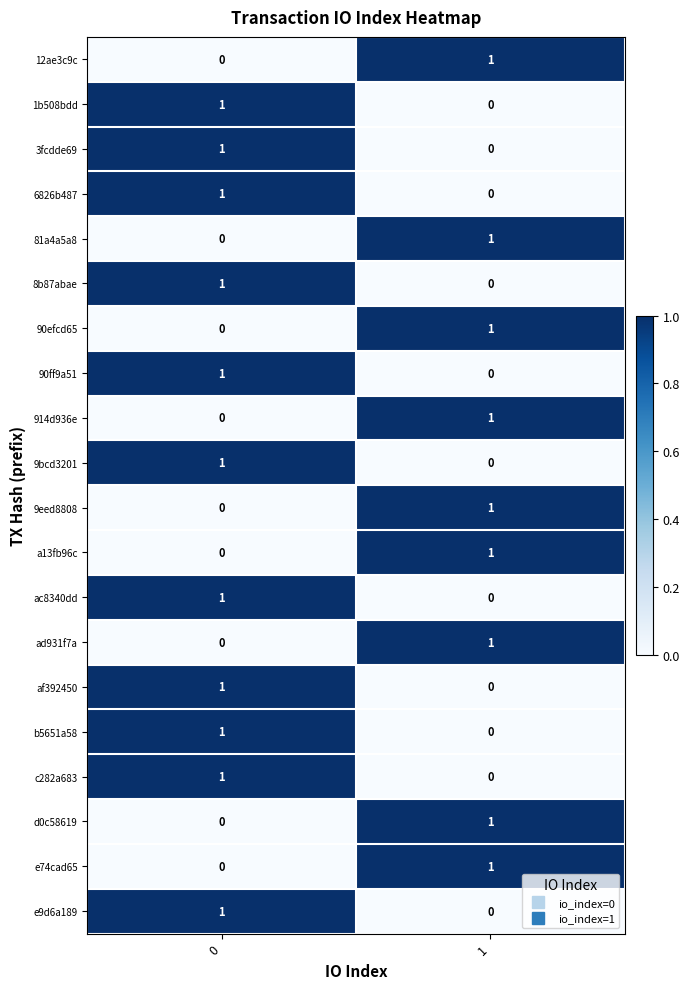

What is the total value across all series at 1?

9